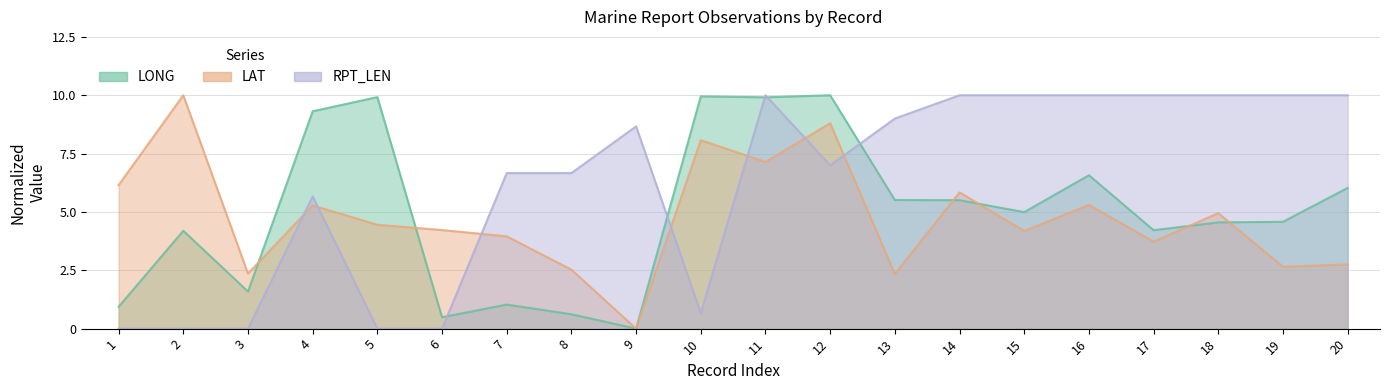

At which category does the chart reach its peak across all series?

12